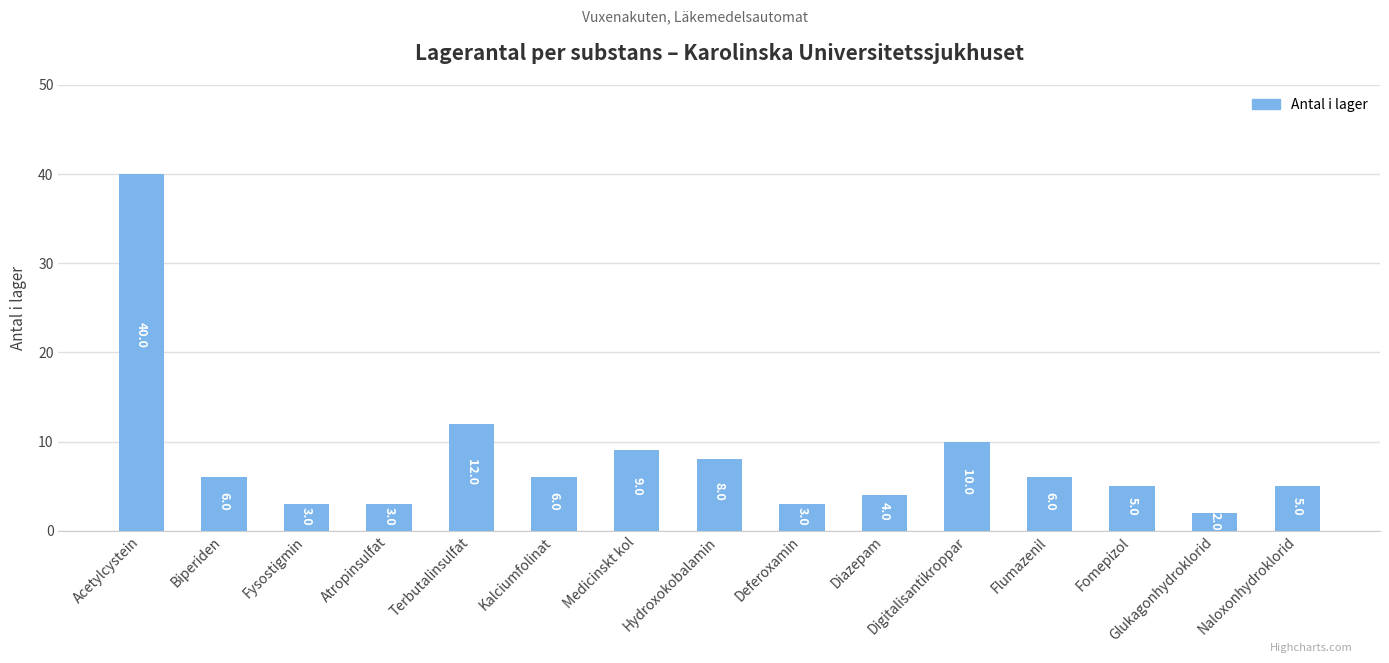

What is the ratio of the value at Flumazenil to the value at Biperiden?

1.0